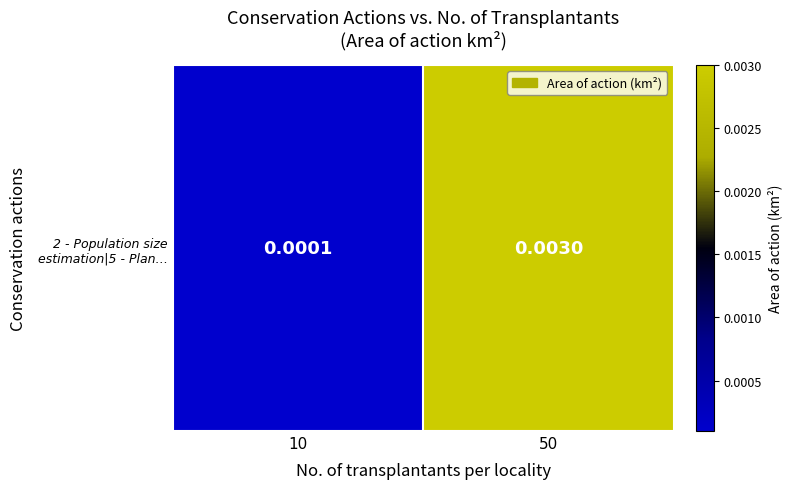

Between 50 and 10, which is larger?

50